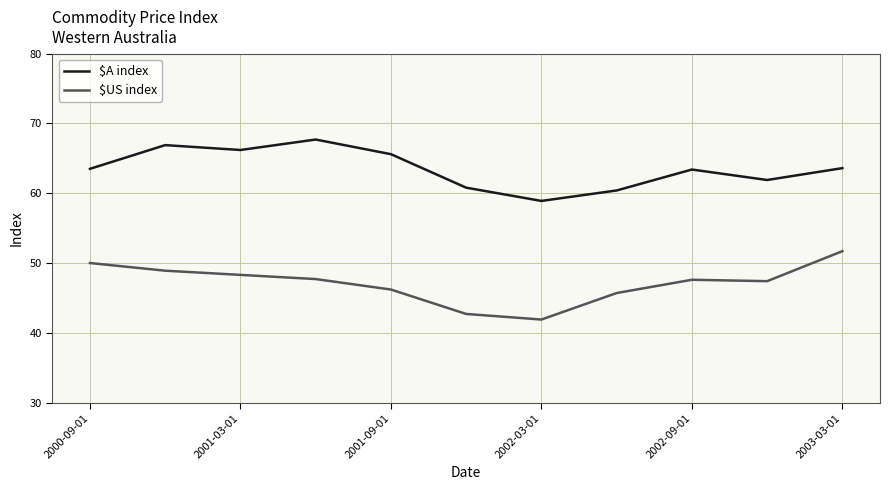

Does the chart have visible grid lines?

Yes